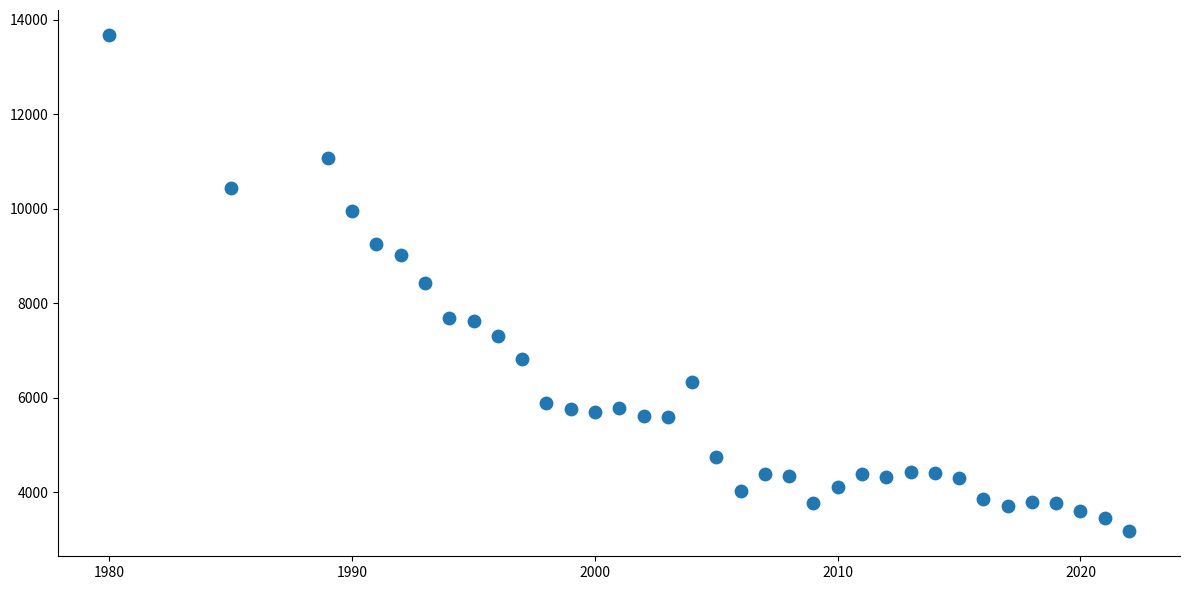

What is the range of Y values (max minus min)?

10504